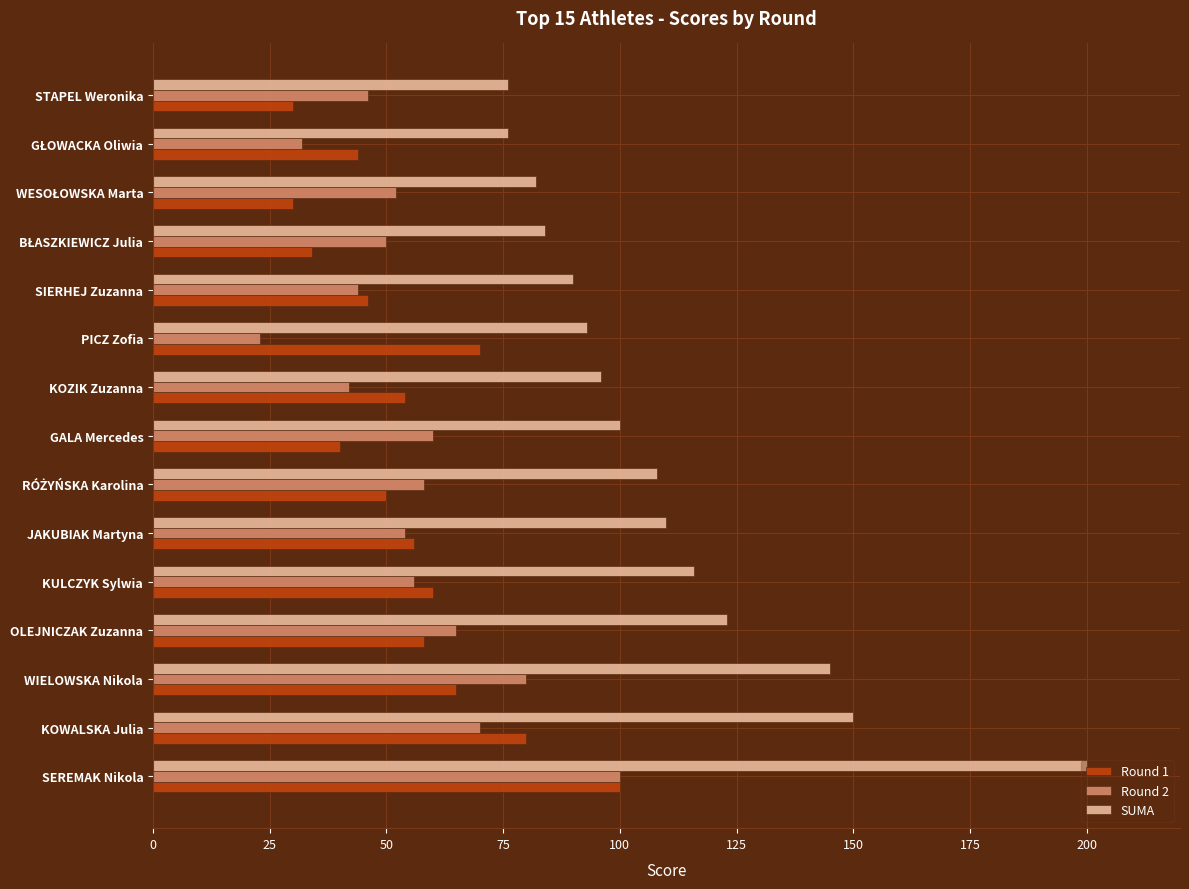

What is the lowest value of the Round 2 series?

23